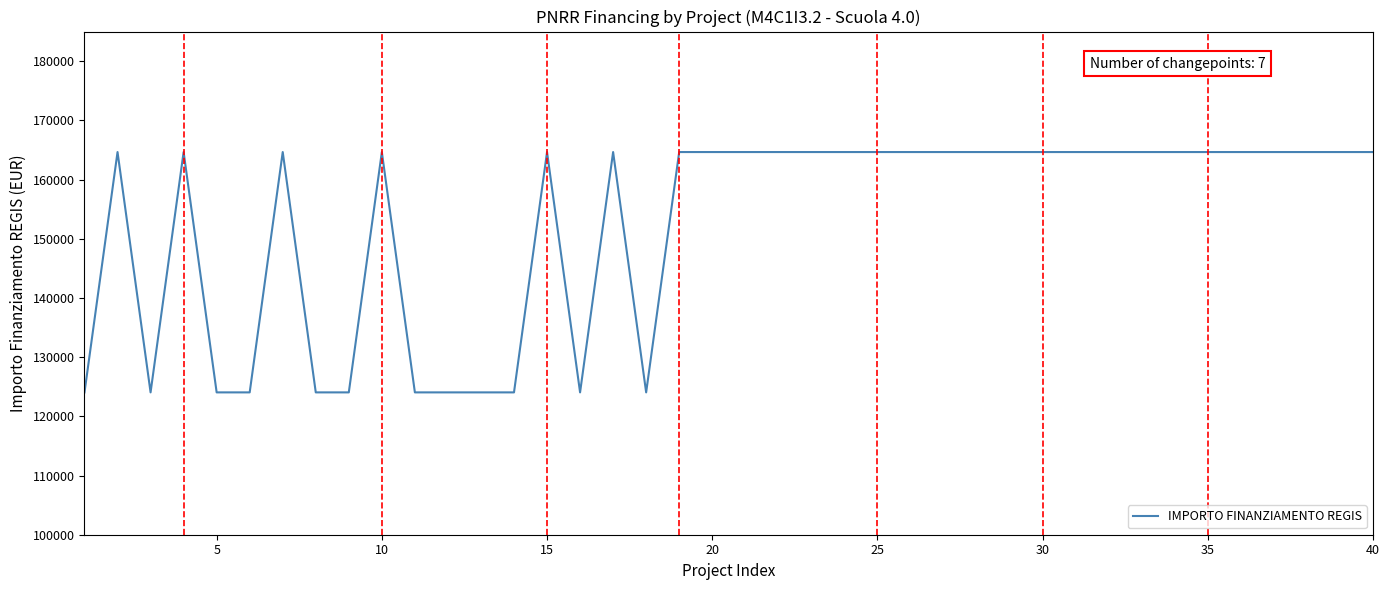

What is the smallest value displayed?

124044.6